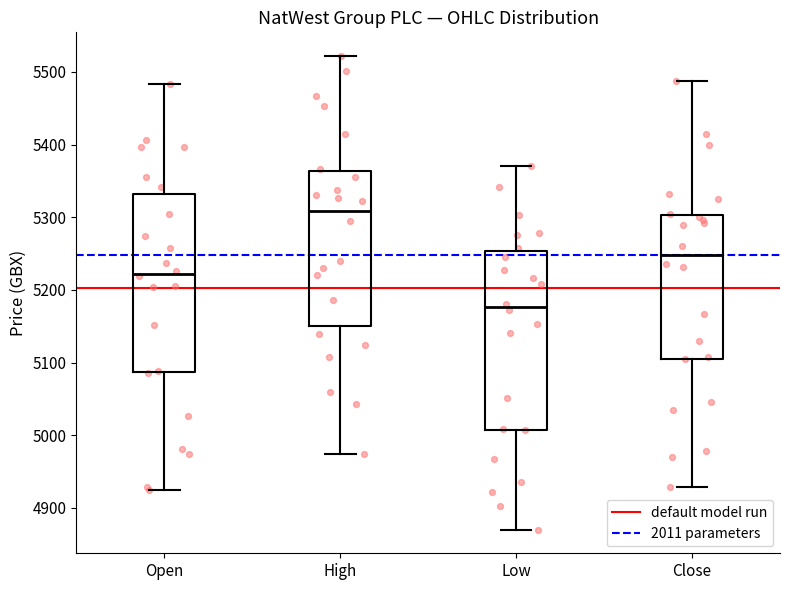

Where is the lower edge of the box for Close on the y-axis? The values are not printed on the chart, so give them approximately, as read against the axis.

5110